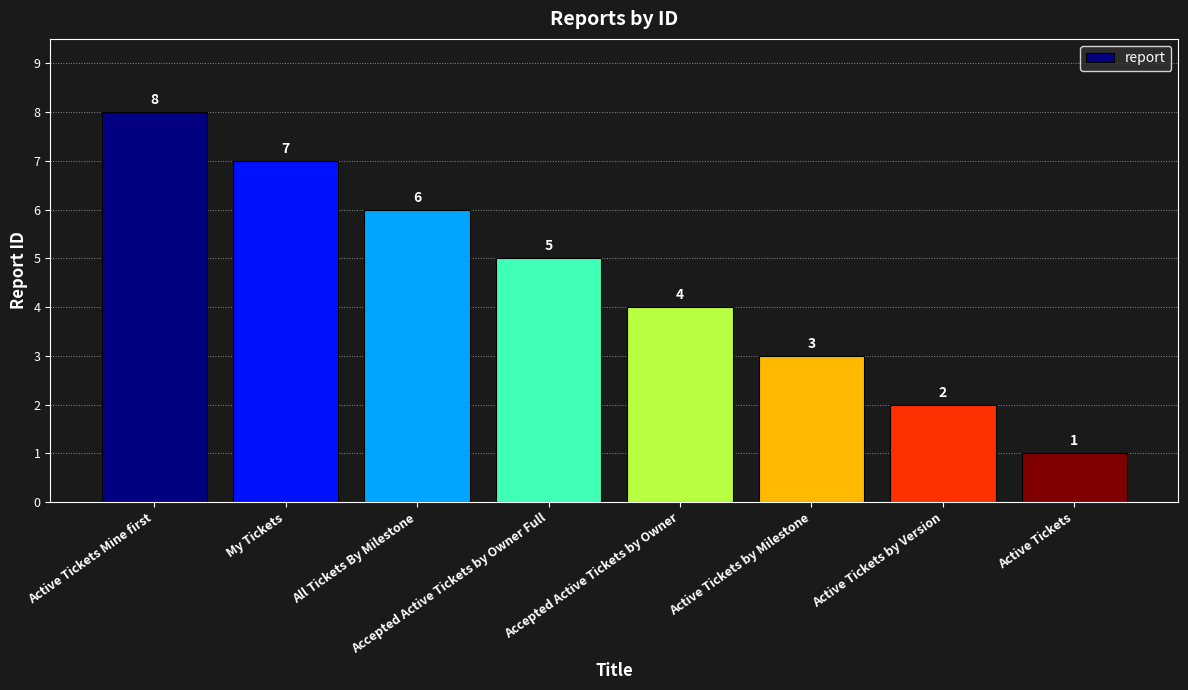

How many bars are there in total?

8